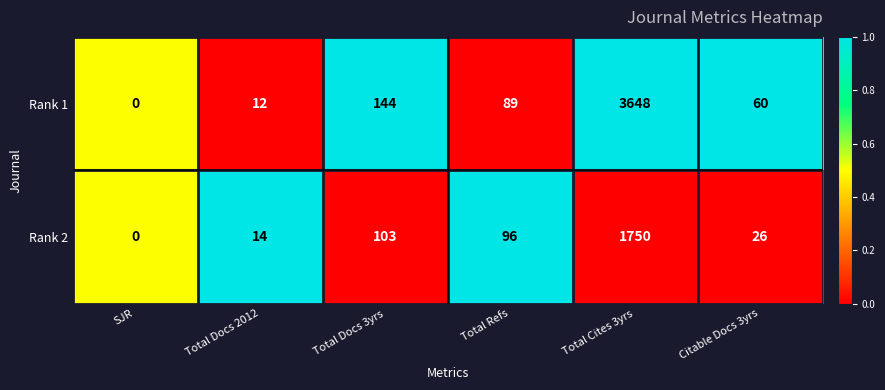

What is the maximum value shown in the chart?

3648